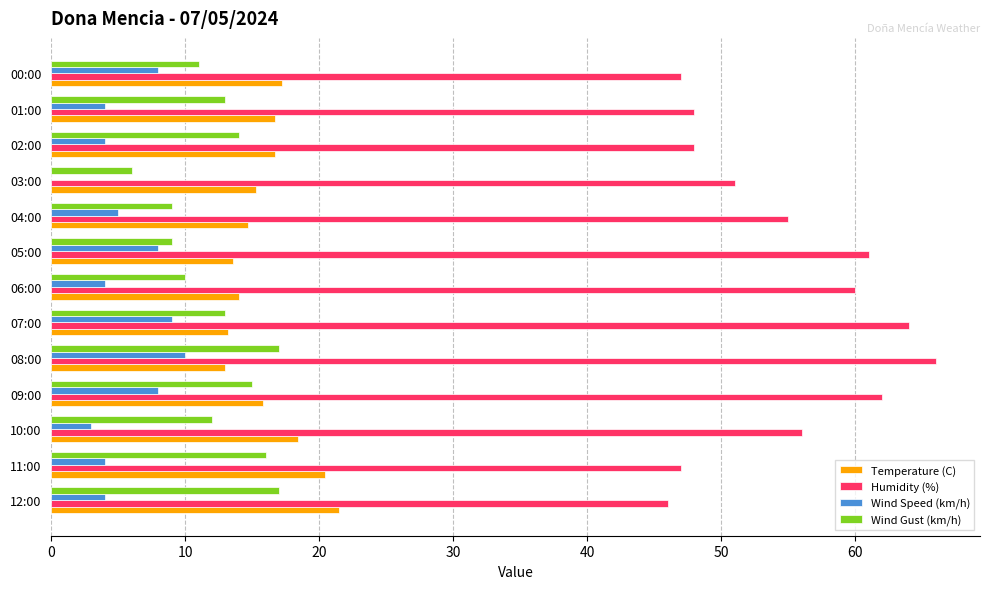

Is it true that Humidity (%) equals 46.0 at 12:00?

True